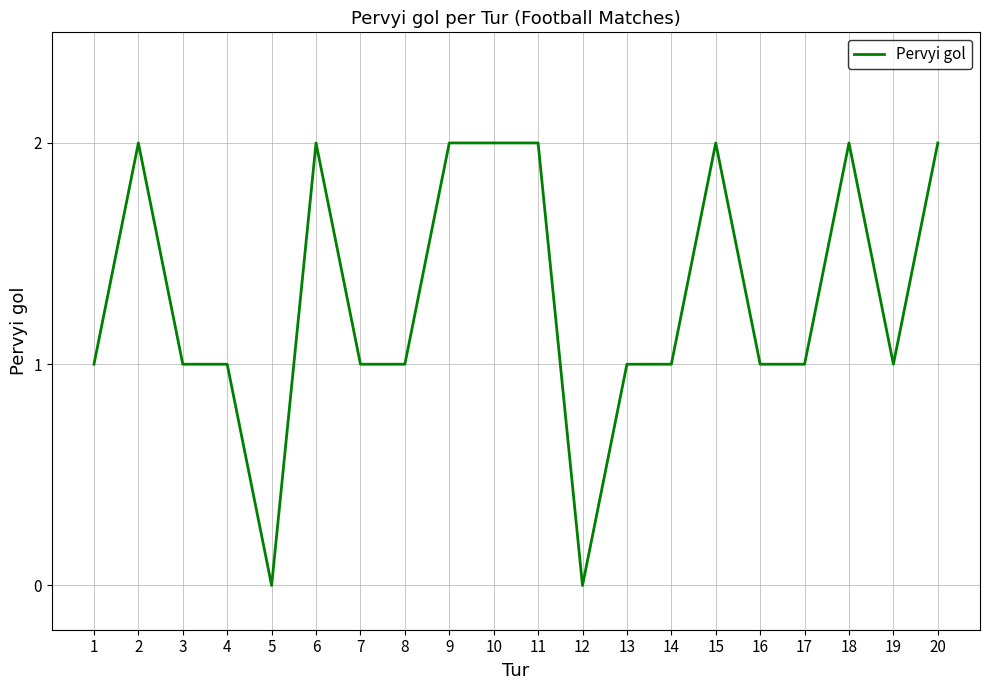

The value at 19 is 0. True or false?

False